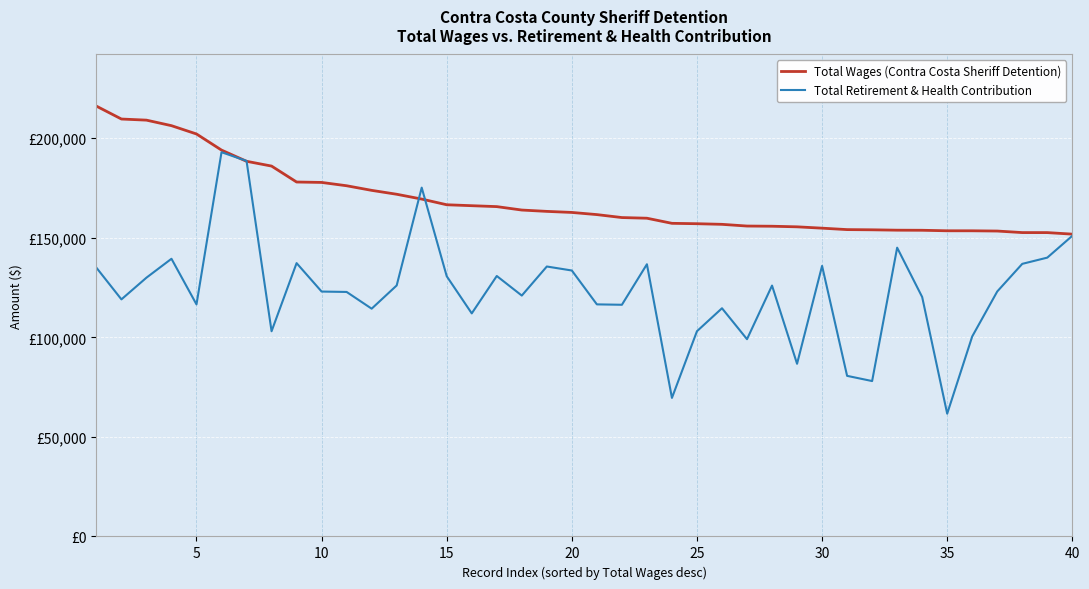

How many times do Total Retirement & Health Contribution and Total Wages (Contra Costa Sheriff Detention) cross each other?

4